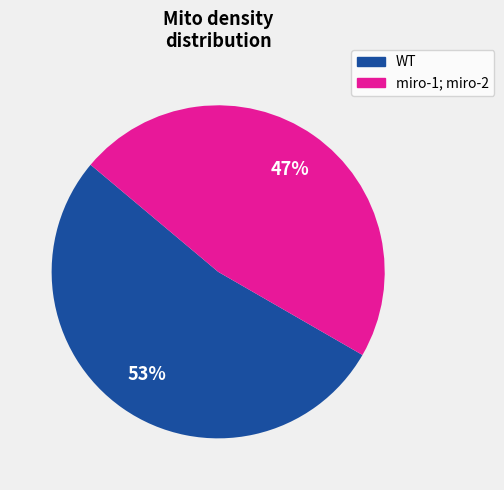

Count the number of slices in the pie.

2